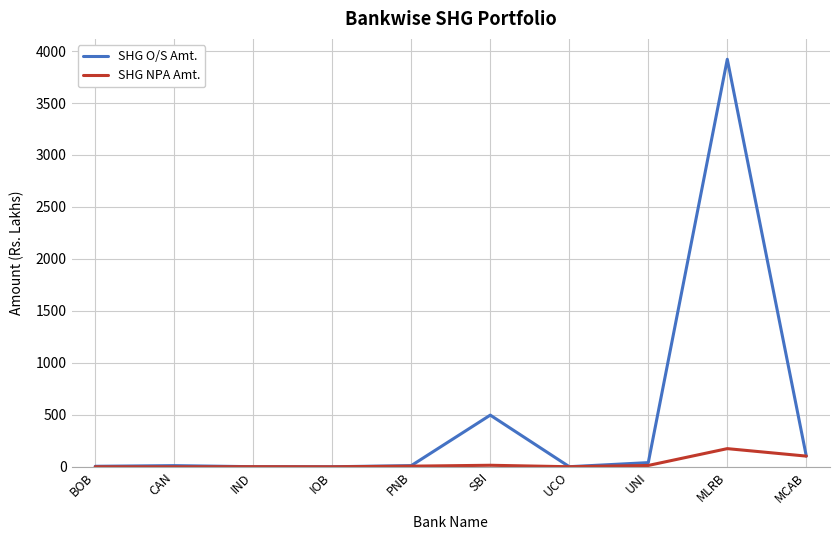

The SHG O/S Amt. series shows 1428.0 at MLRB. True or false?

False